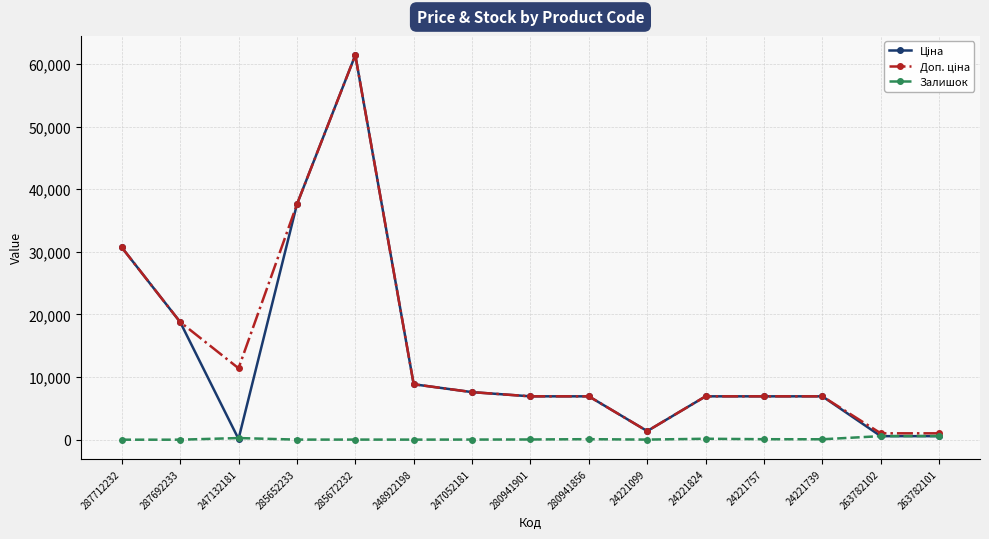

Which category has the highest value across all series?

285672232